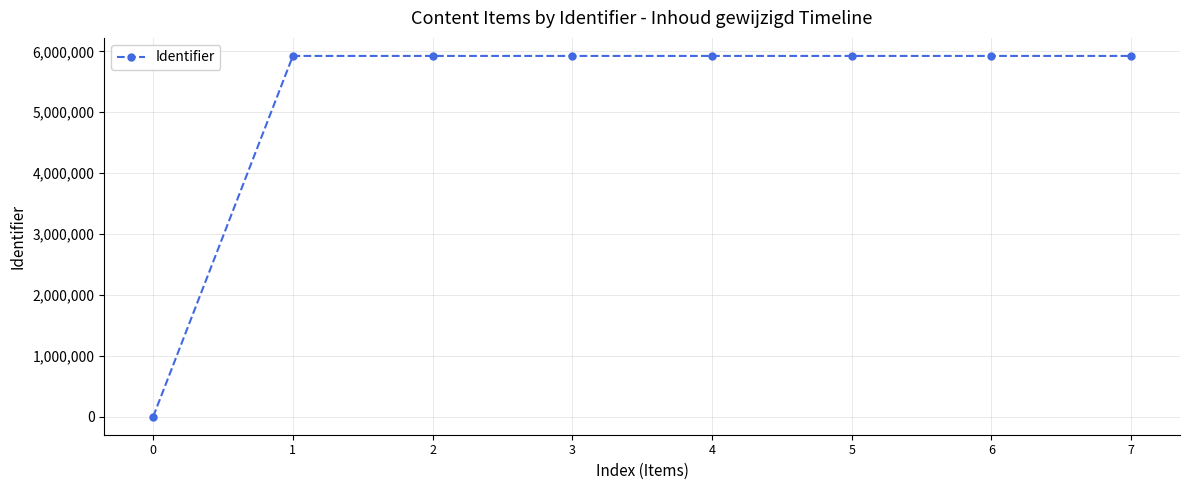

What is the difference between the second highest and second lowest values?

16